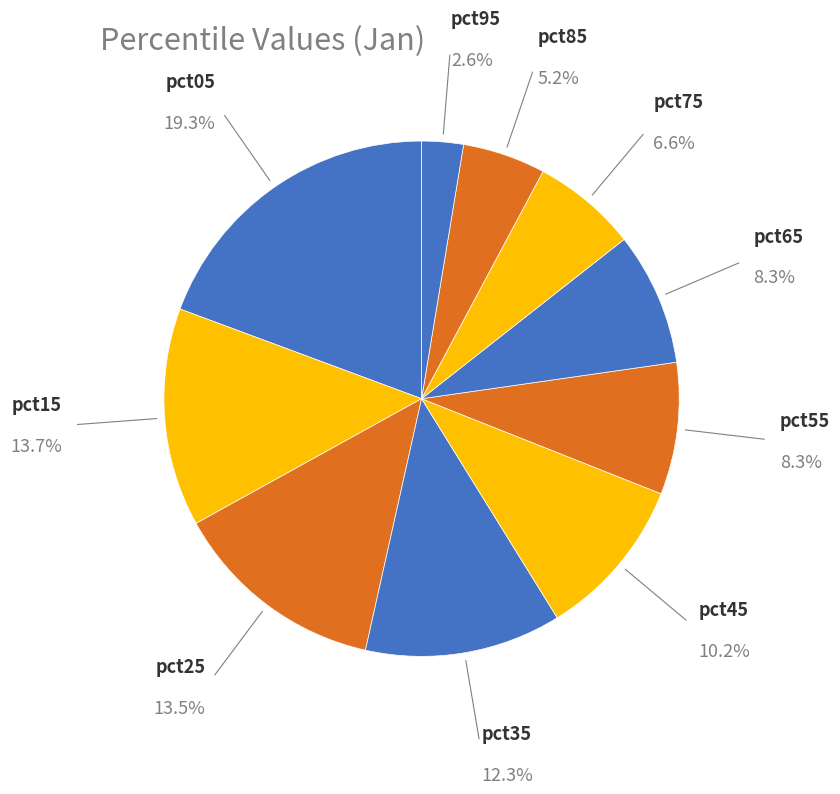

The pct05 slice represents 19% of the pie. True or false?

True